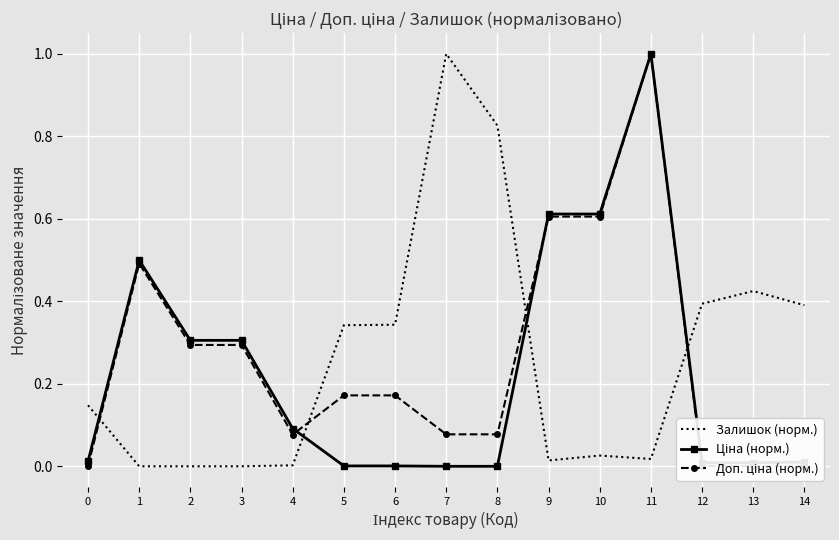

At which label is Залишок (норм.) closest to 0?

1